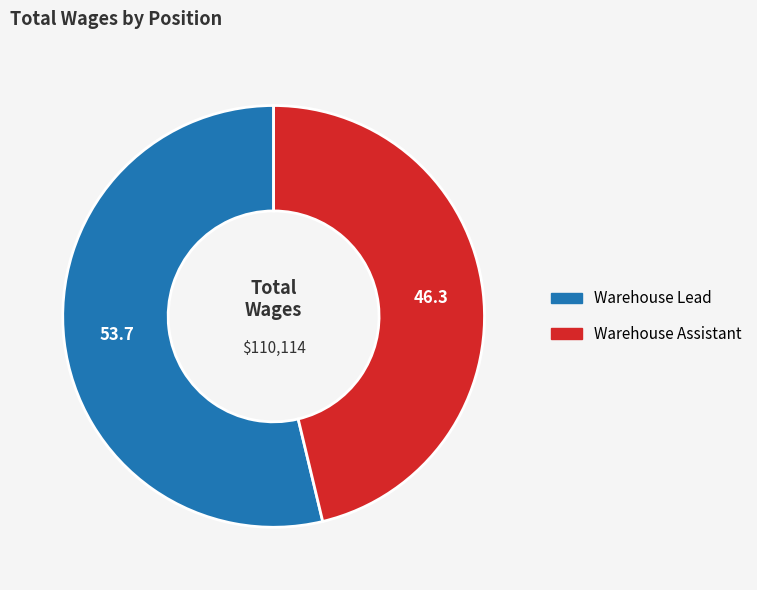

How many segments does this pie chart have?

2